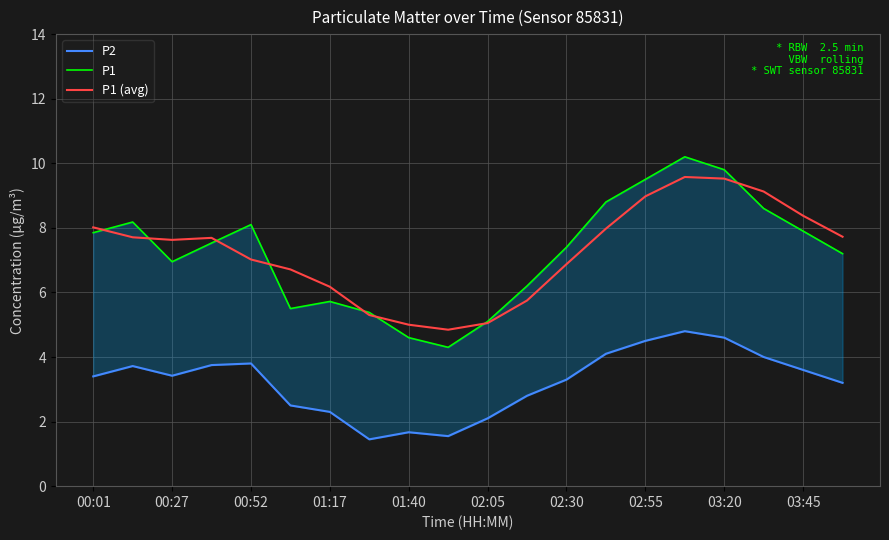

The P1 (avg) series shows 4.8 at 00:01. True or false?

False